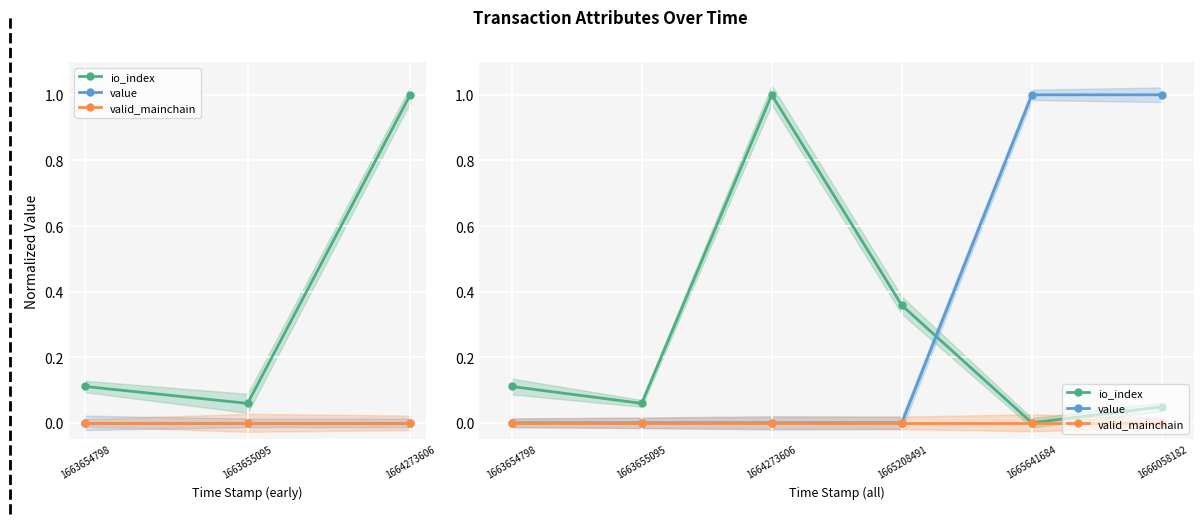

Rank the categories by io_index value from lowest to highest.

1665641684, 1666058182, 1663655095, 1663654798, 1665208491, 1664273606